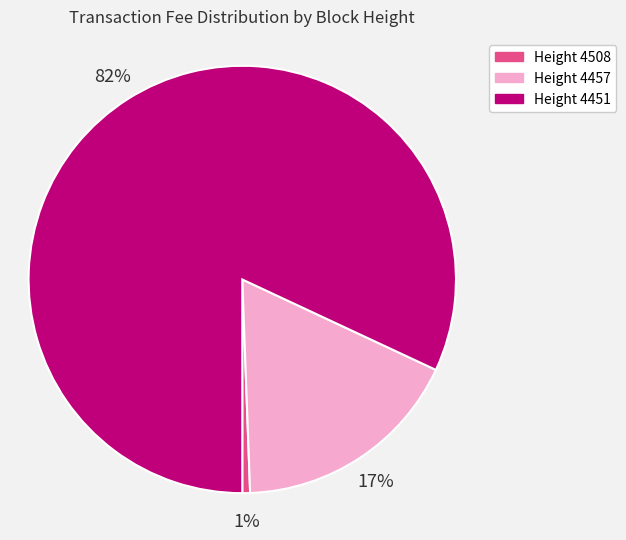

What is the majority slice?

Height 4451